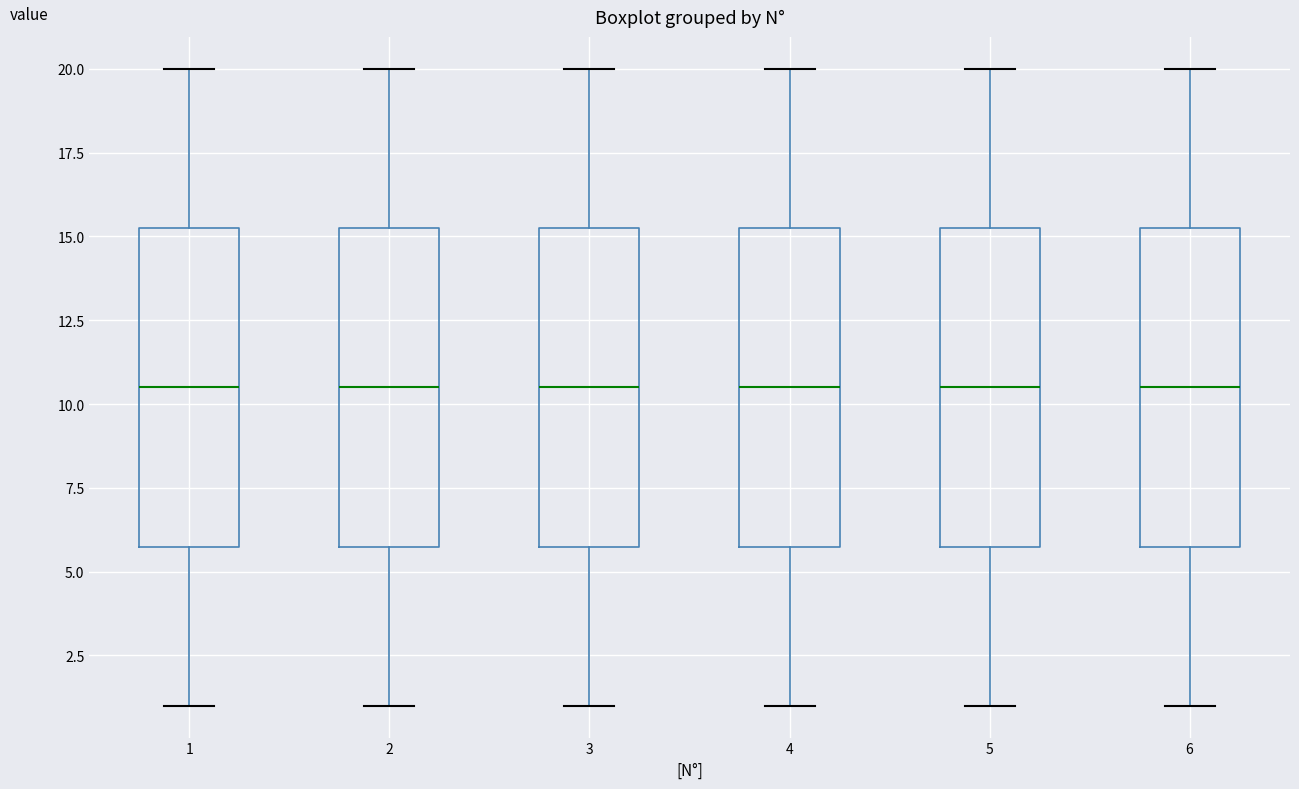

Reading left to right, transcribe this box plot: for each box, give where its median line is, the range the box spans, and where its two whiskers end, as read against the y-axis. The values are not printed on the chart, so give them approximately, as read against the axis.

1: median 10.5, box 6.0 to 15.5, whiskers 1.0 to 20.0
2: median 10.5, box 6.0 to 15.5, whiskers 1.0 to 20.0
3: median 10.5, box 6.0 to 15.5, whiskers 1.0 to 20.0
4: median 10.5, box 6.0 to 15.5, whiskers 1.0 to 20.0
5: median 10.5, box 6.0 to 15.5, whiskers 1.0 to 20.0
6: median 10.5, box 6.0 to 15.5, whiskers 1.0 to 20.0